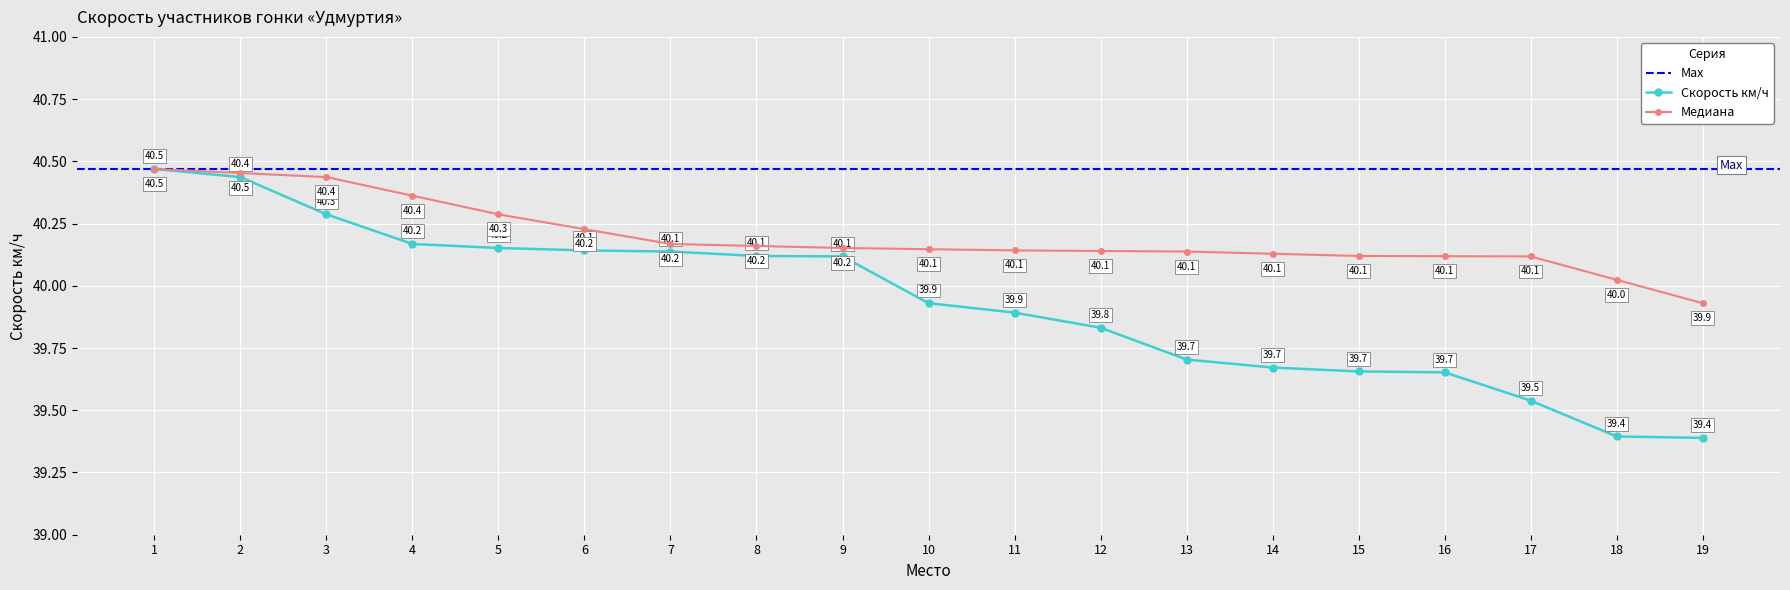

The chart shows a value of 68.0 at 16. True or false?

False